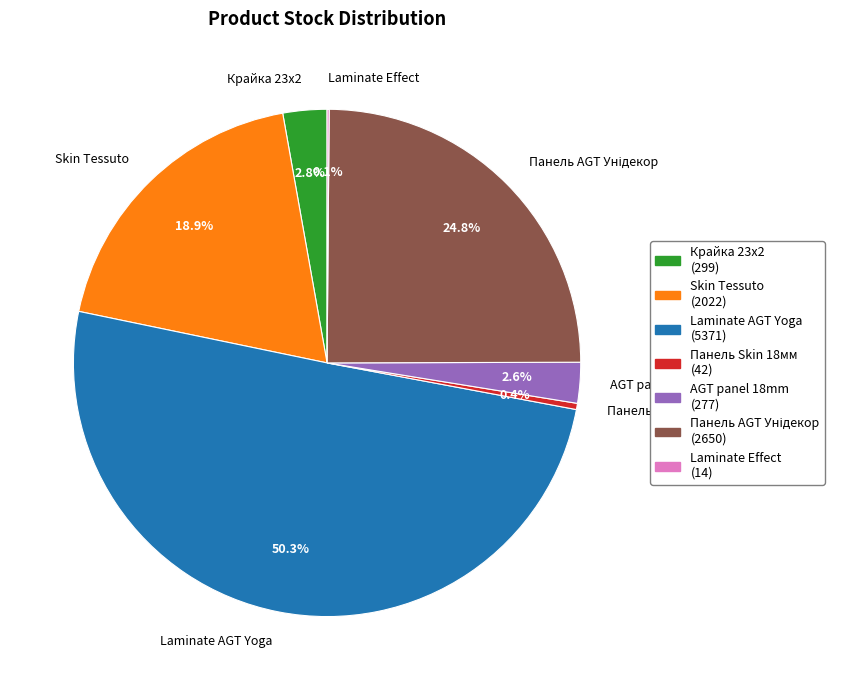

Approximately how many times larger is the value at Skin Tessuto compared to Крайка 23x2?

6.8